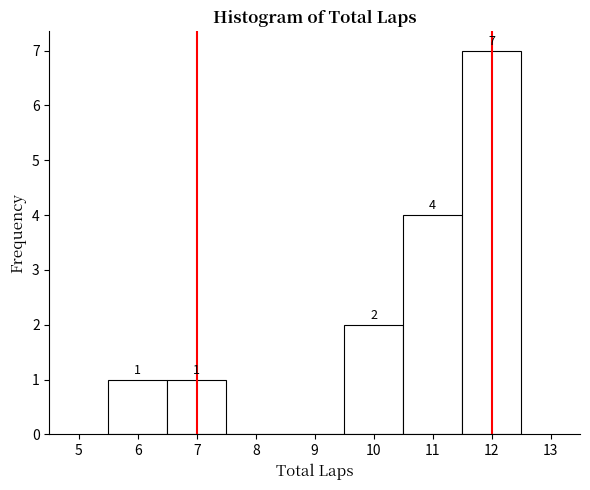

Which range on the x-axis has the tallest bar?

11.5 to 12.5